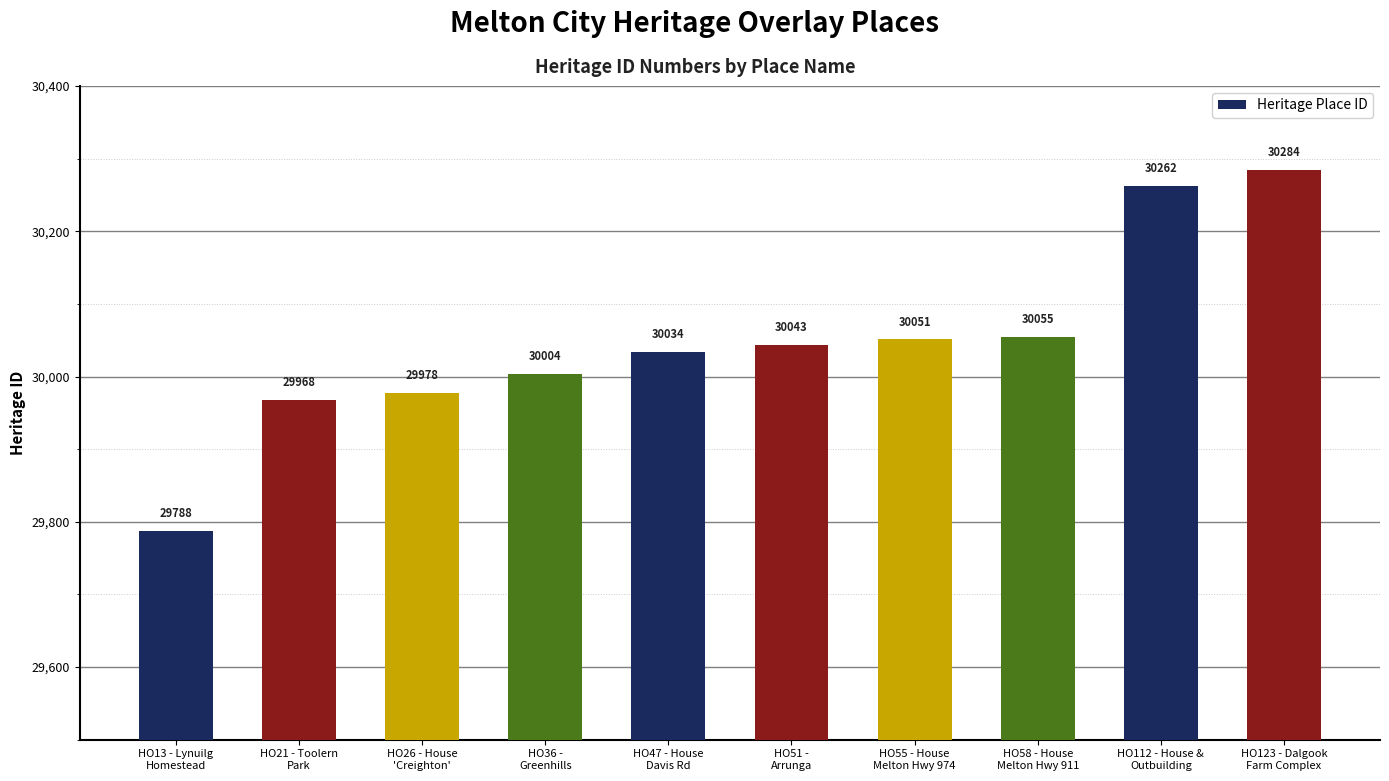

What is the change in value from HO36 -
Greenhills to HO55 - House
Melton Hwy 974?

+47